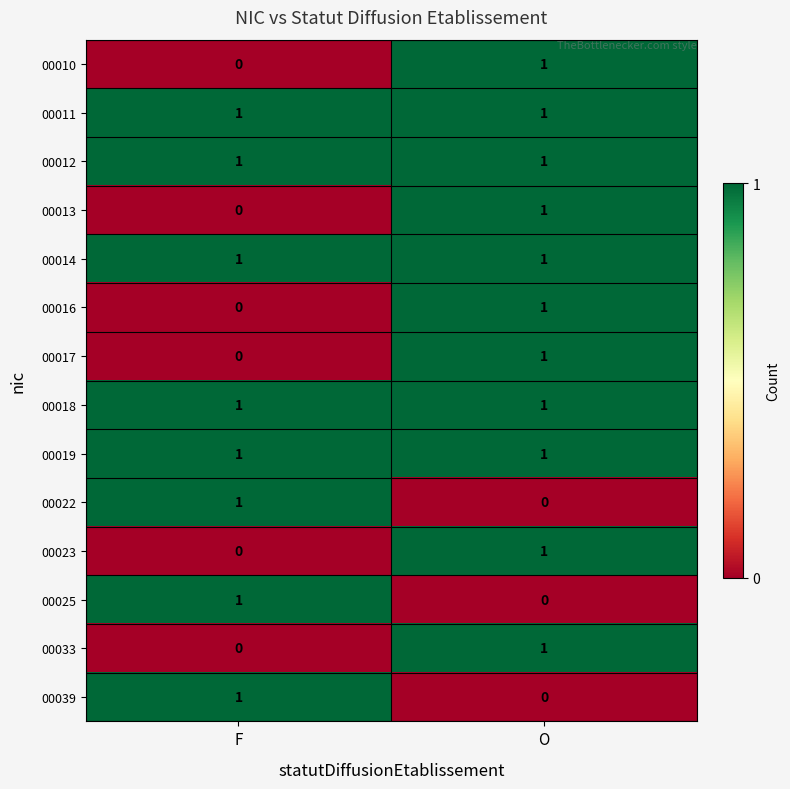

How many series are shown in this chart?

14